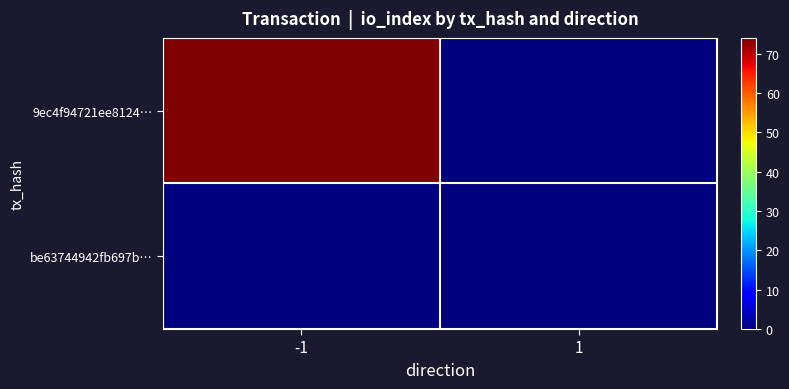

Reading left to right, what are all the values shown in this chart?

9ec4f94721ee8124…: -1=74	1=0
be63744942fb697b…: -1=0	1=0